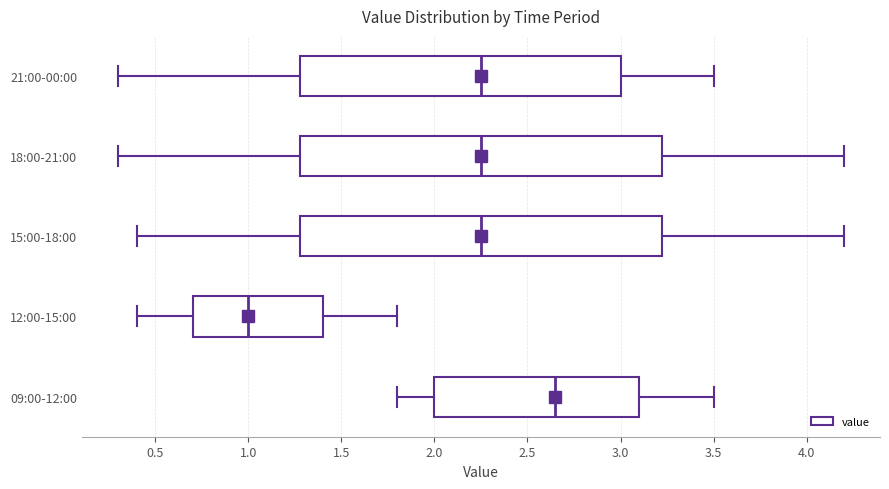

Reading bottom to top, transcribe this box plot: for each box, give where its median line is, the range the box spans, and where its two whiskers end, as read against the x-axis. The values are not printed on the chart, so give them approximately, as read against the axis.

09:00-12:00: median 2.65, box 2.00 to 3.10, whiskers 1.80 to 3.50
12:00-15:00: median 1.00, box 0.70 to 1.40, whiskers 0.40 to 1.80
15:00-18:00: median 2.25, box 1.30 to 3.25, whiskers 0.40 to 4.20
18:00-21:00: median 2.25, box 1.30 to 3.25, whiskers 0.30 to 4.20
21:00-00:00: median 2.25, box 1.30 to 3.00, whiskers 0.30 to 3.50